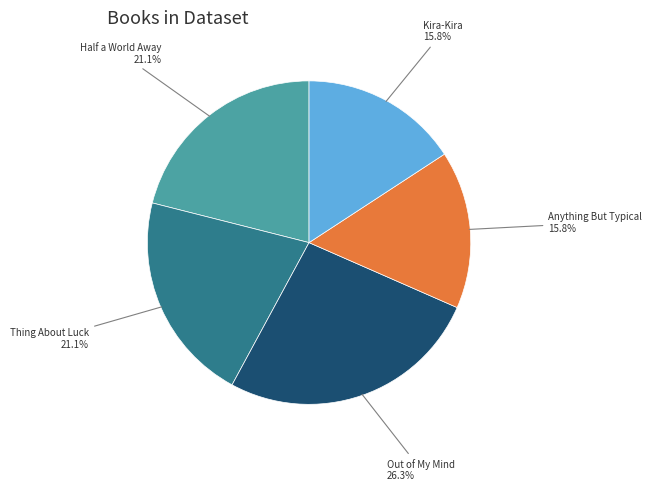

To the nearest percent, what portion does Thing About Luck represent?

21%